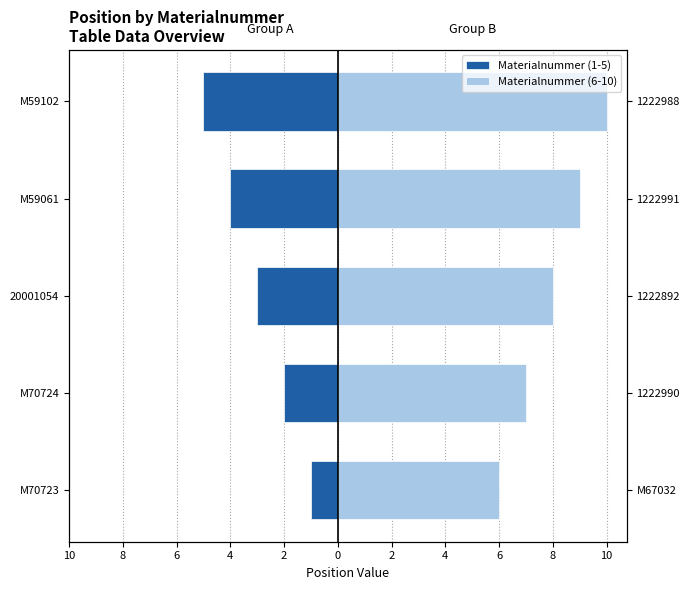

Is it true that Materialnummer (6-10) equals 6 at M70723?

True